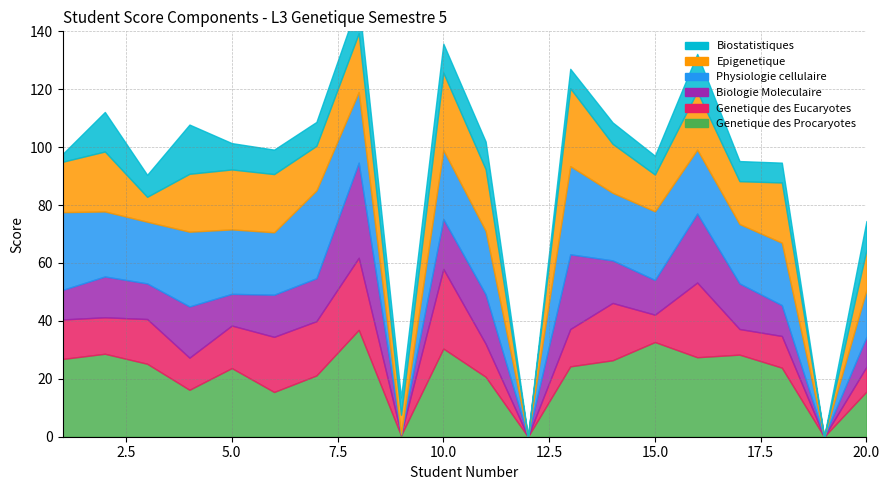

Count the number of categories in the chart.

20